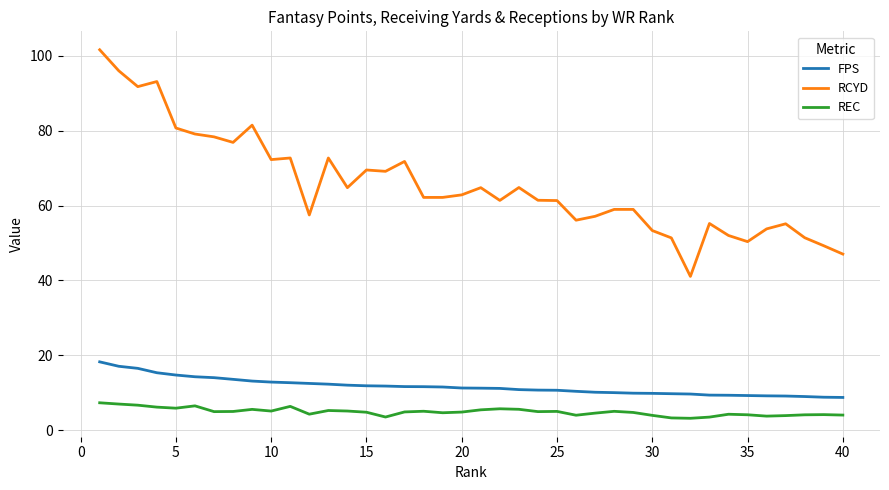

What are all the series names shown in the legend?

FPS, RCYD, REC